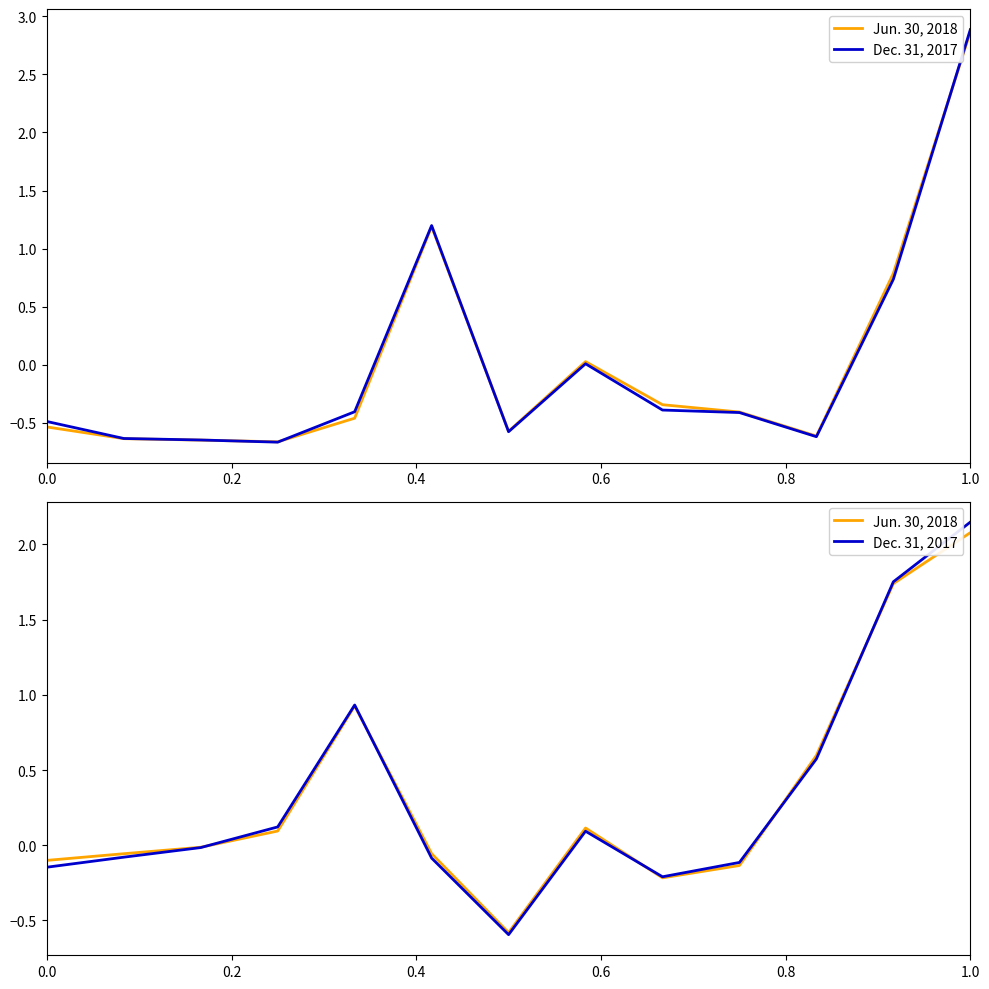

Is the value of Jun. 30, 2018 at 7 greater than the value of Dec. 31, 2017 at 10?

No